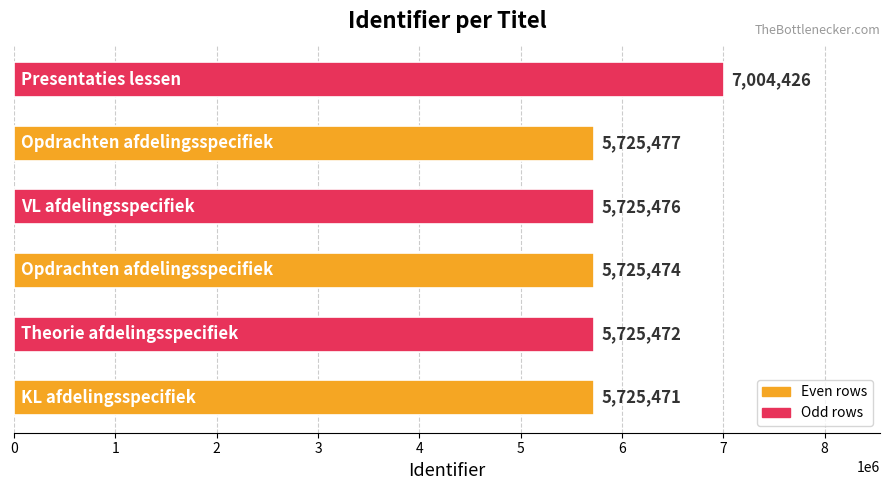

What is the sum of all values?

35631796